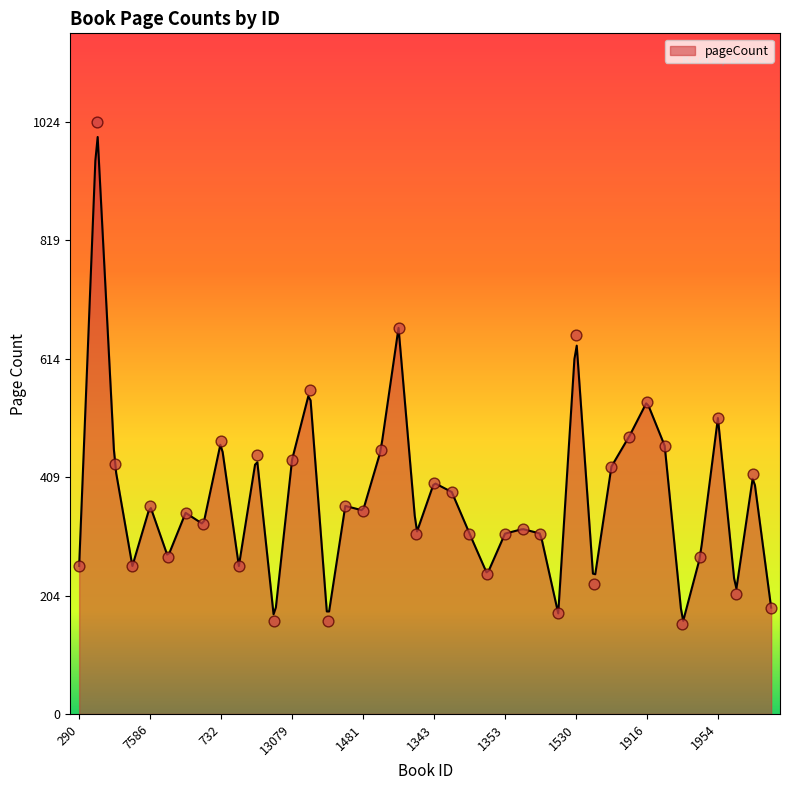

What is the change in value from 1343 to 1931?

-192